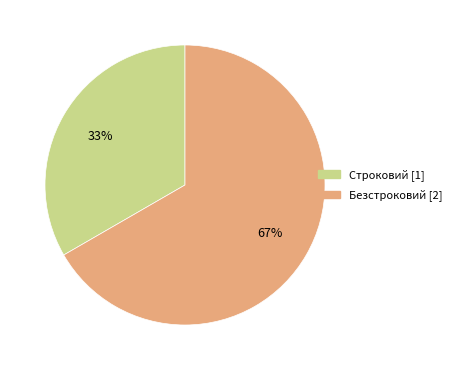

Count the number of slices in the pie.

2